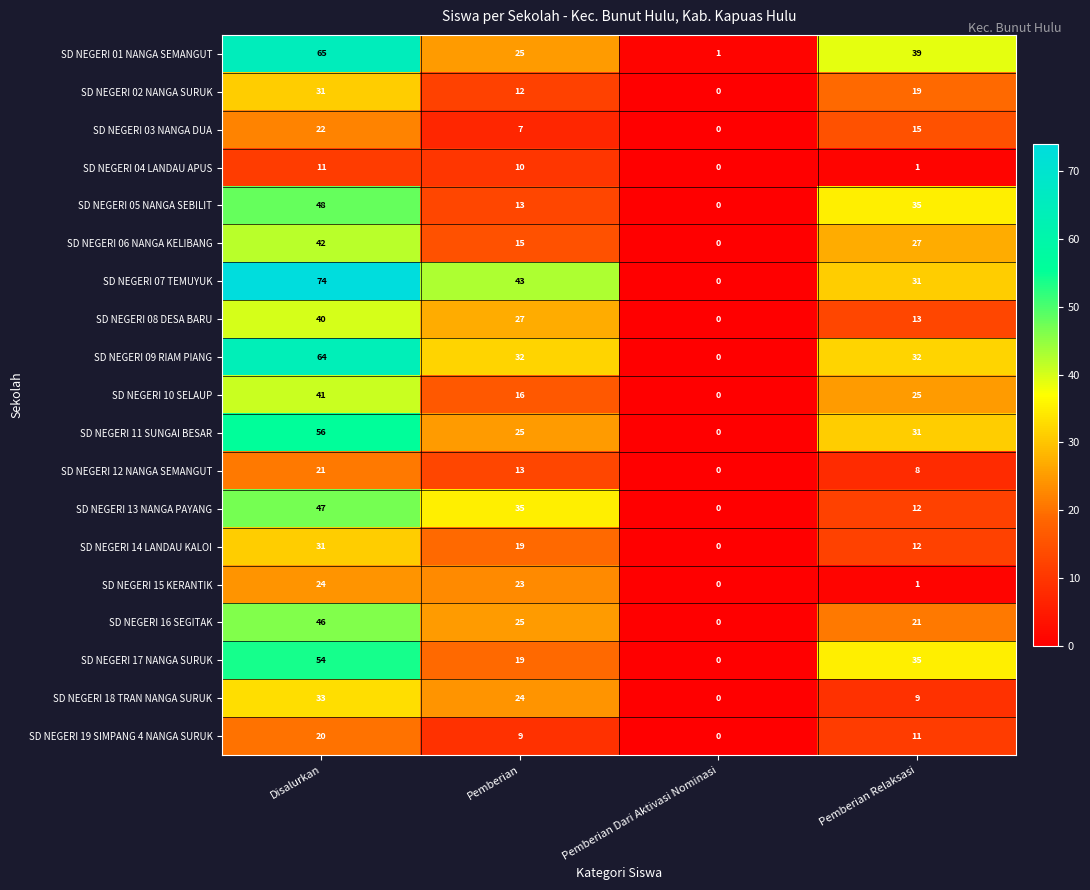

Which series has the largest total across all categories?

SD NEGERI 07 TEMUYUK